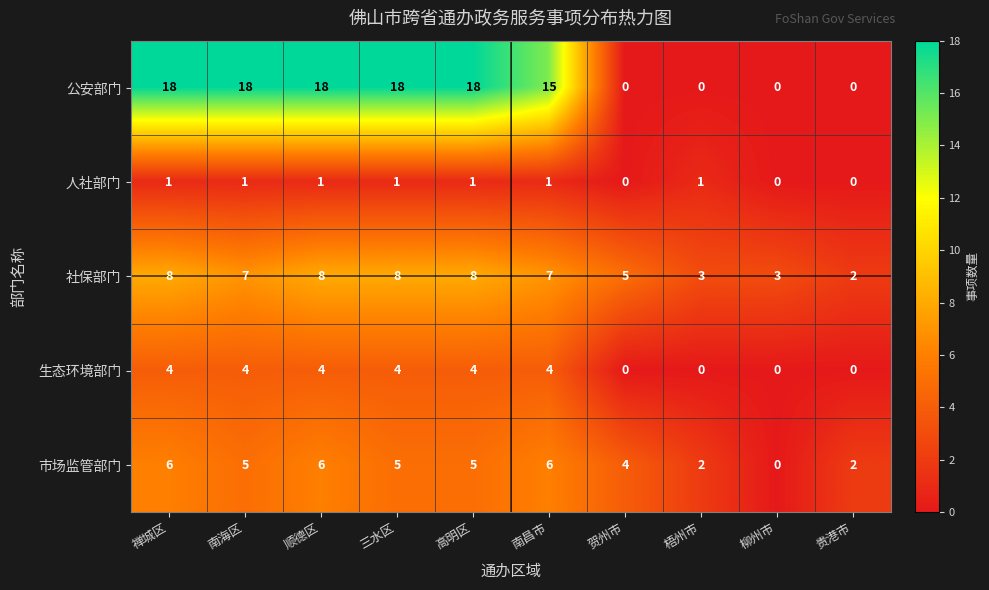

What is the total value across all series at 梧州市?

6